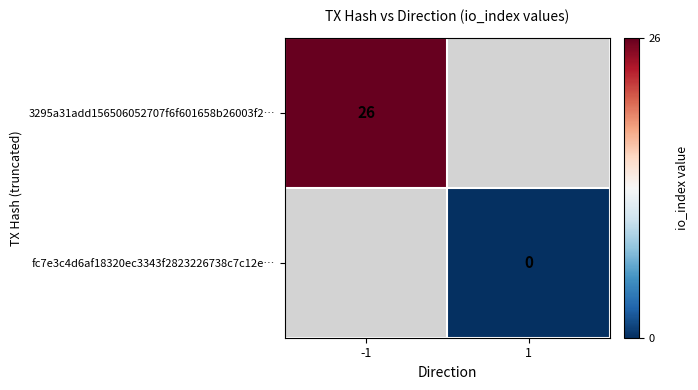

List the series in order of their overall mean, highest first.

3295a31add156506052707f6f601658b26003f2…, fc7e3c4d6af18320ec3343f2823226738c7c12e…